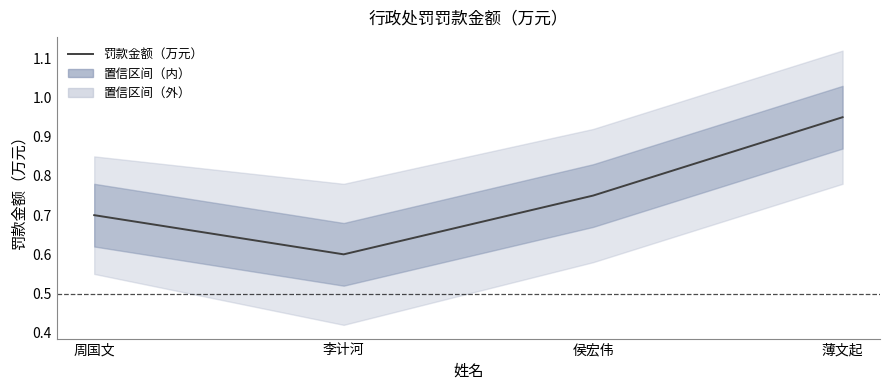

What is the value of the 1st point from the left?

0.7